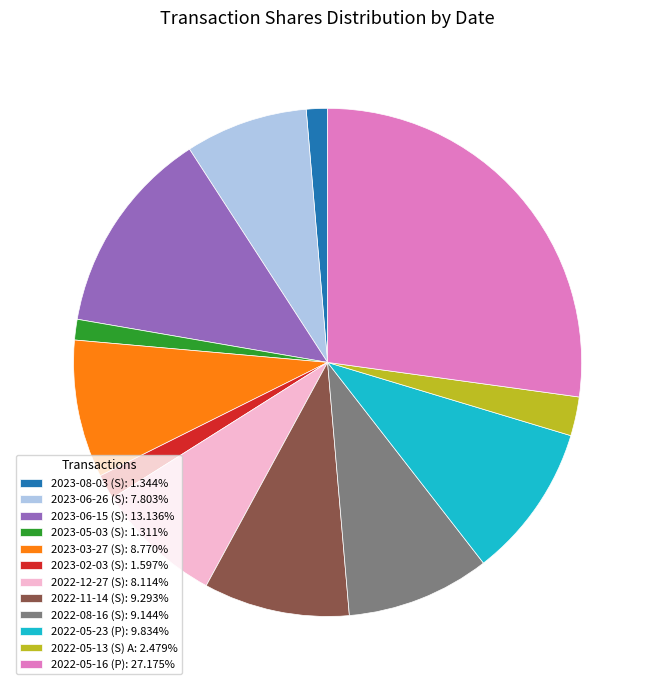

Which category has the biggest portion of the pie?

2022-05-16 (P)